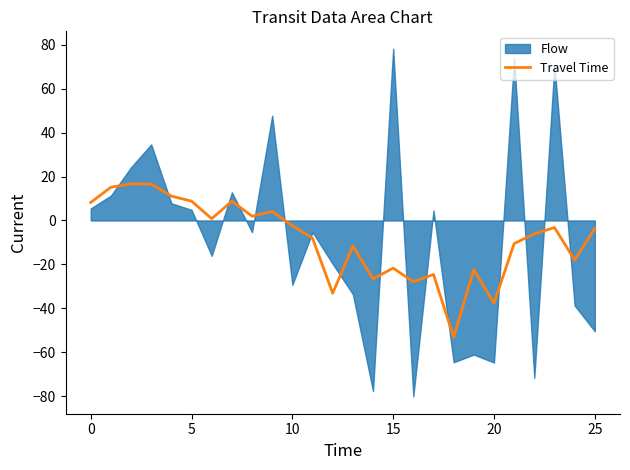

How many lines are shown in the chart?

1